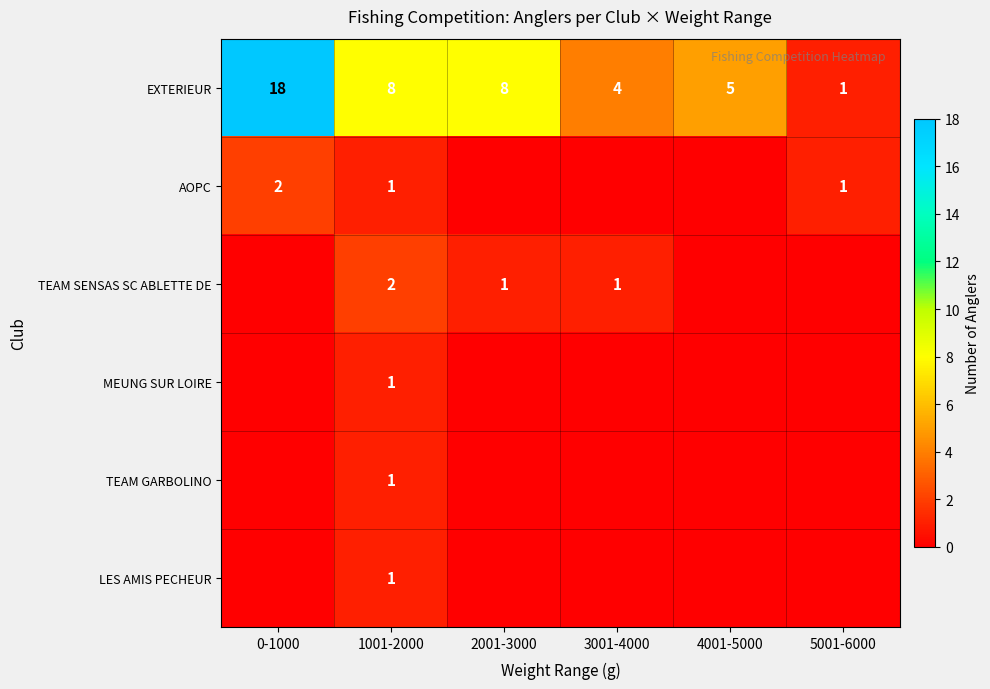

At which category is the sum across all series the highest?

0-1000